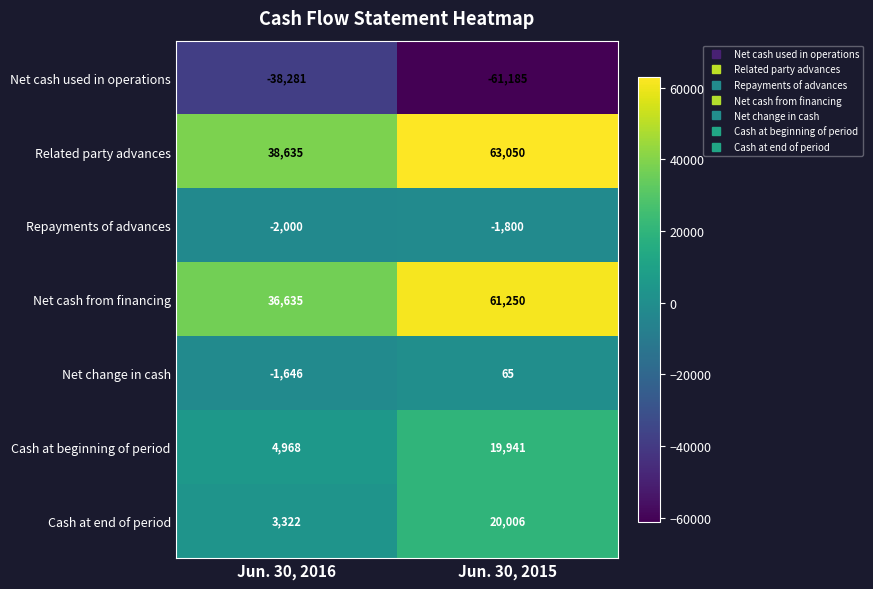

What is the sum of all Cash at end of period values?

23328